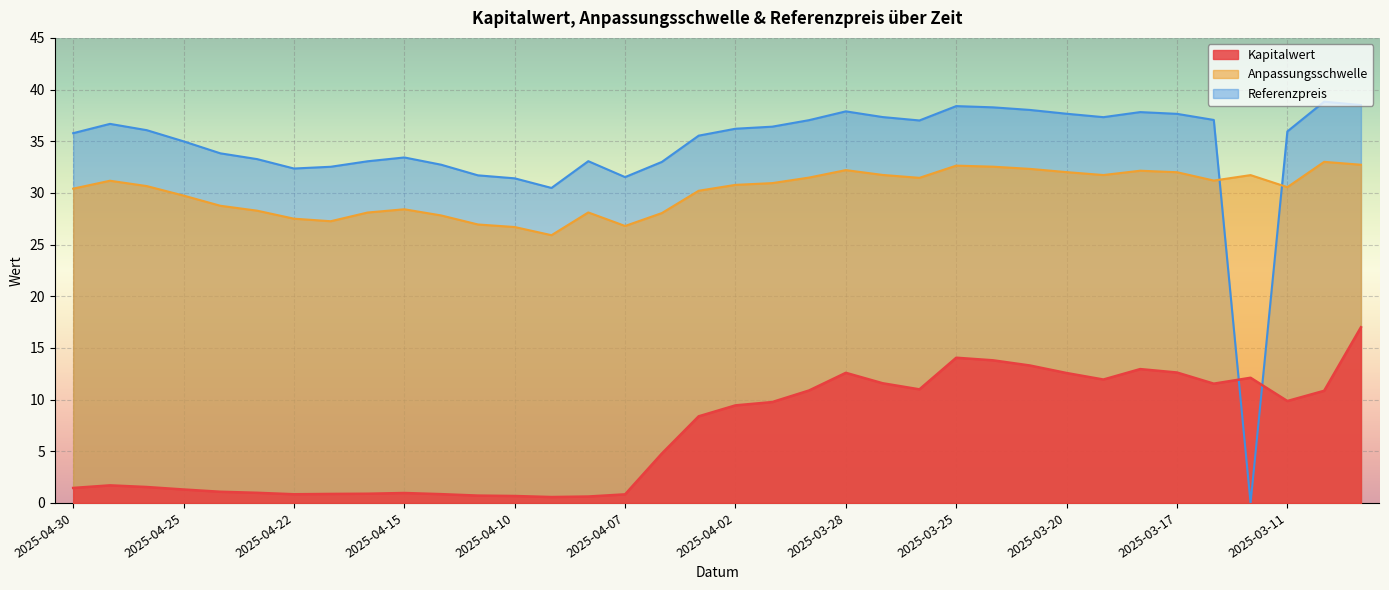

Which series changed the most between 2025-04-23 and 2025-04-08?

Kapitalwert